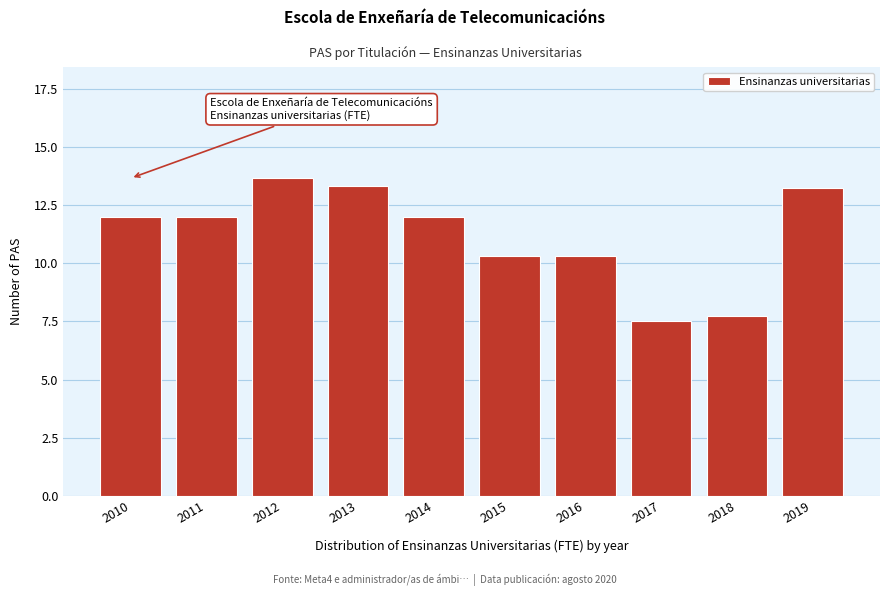

What is the ratio of the value at 2015 to the value at 2019?

0.8